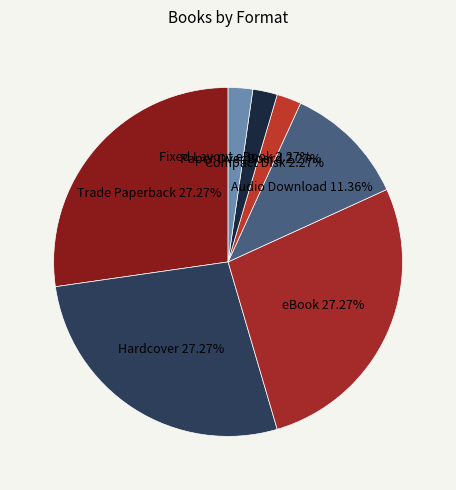

What percentage is the Compact Disk slice, to the nearest percent?

2%